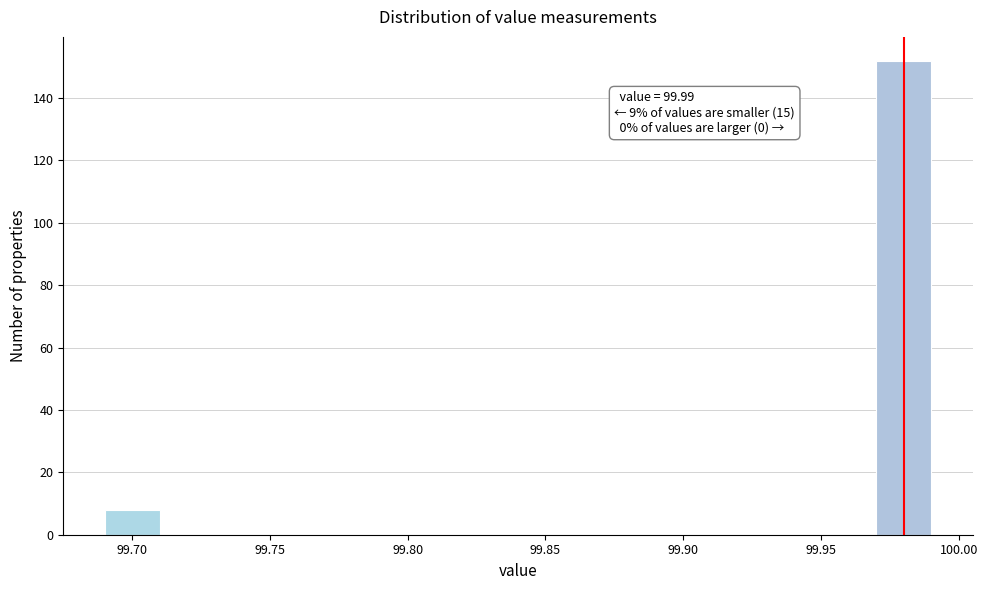

Over which range of the x-axis is the bar tallest?

99.97 to 99.99